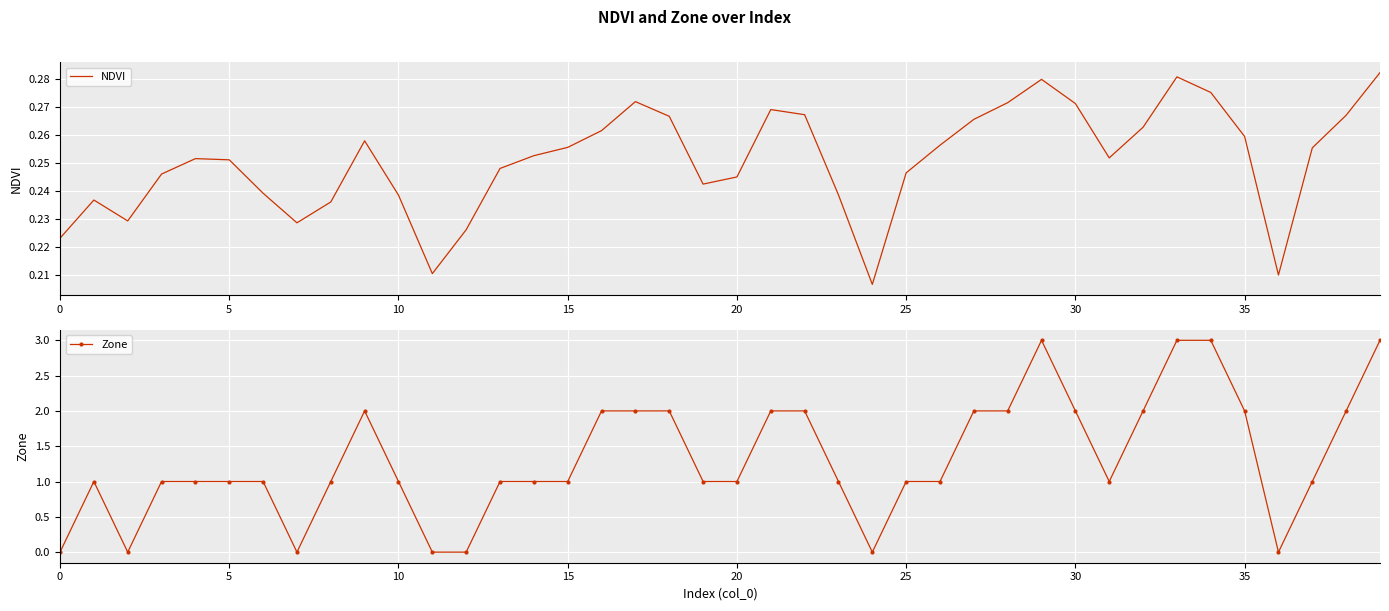

What is the difference between the maximum and minimum values in the Zone series?

3